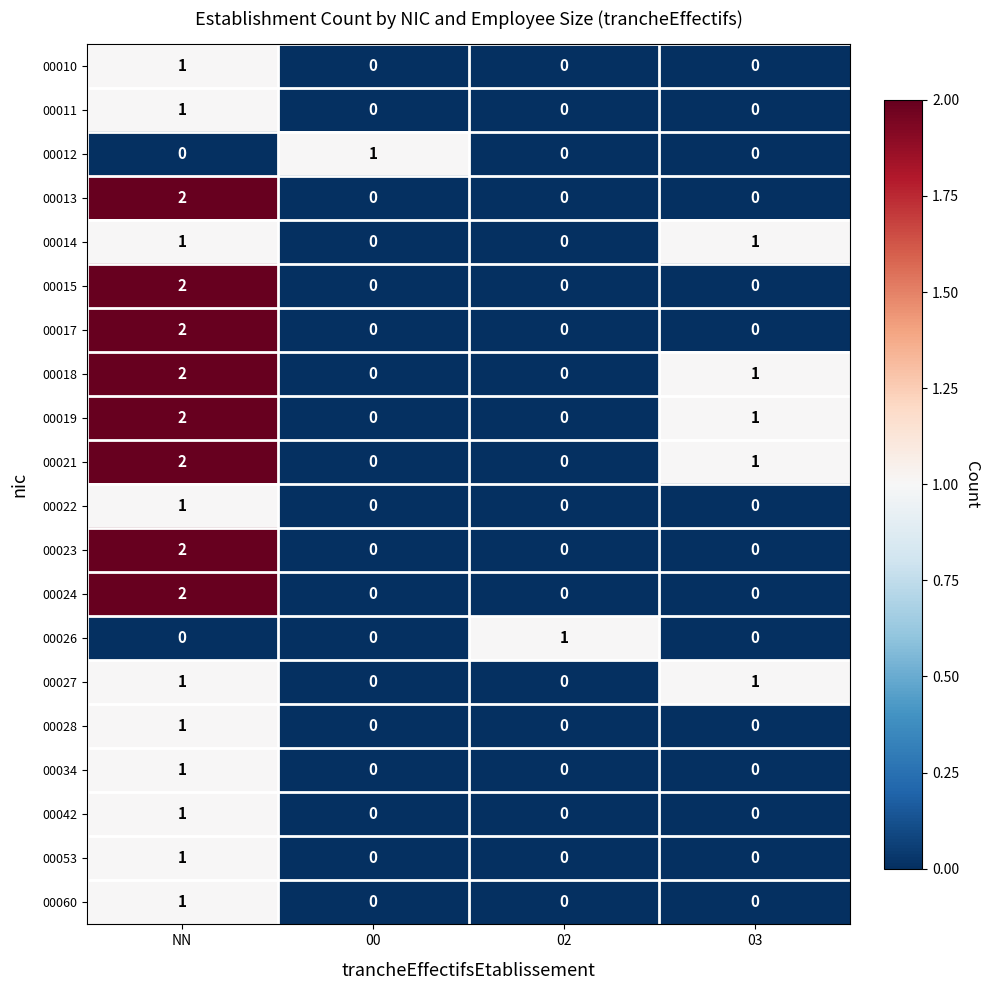

Count the number of data series in this chart.

20